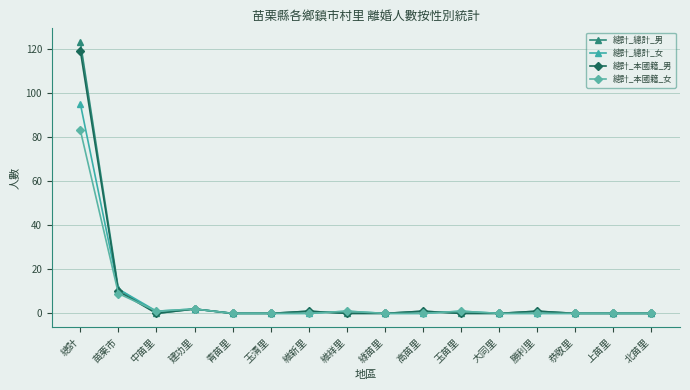

Between which two adjacent categories do 總計_總計_男 and 總計_本國籍_女 first intersect?

苗栗市 and 中苗里